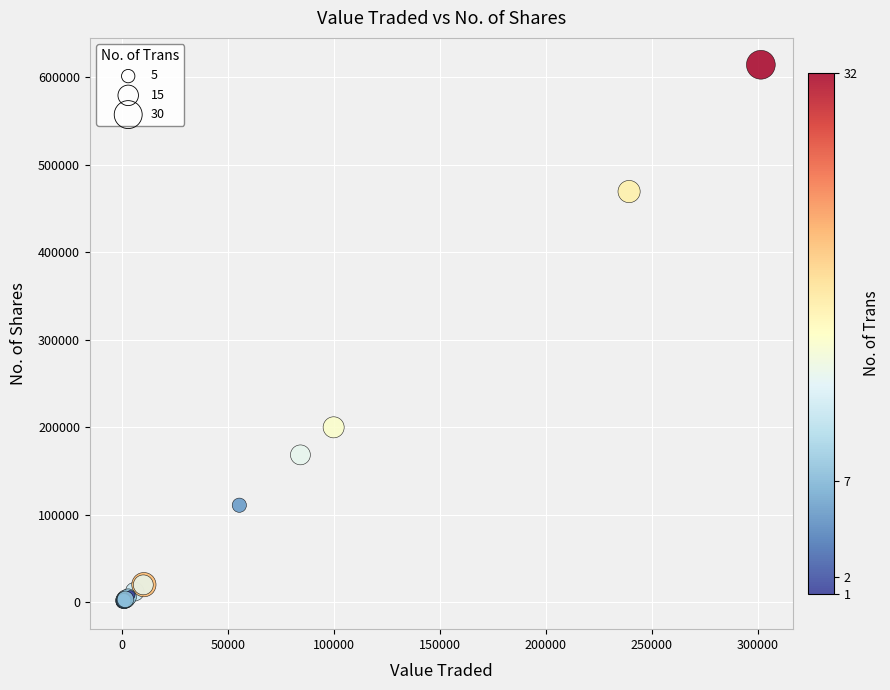

What Y value in the scatter plot is closest to 307175?

199999